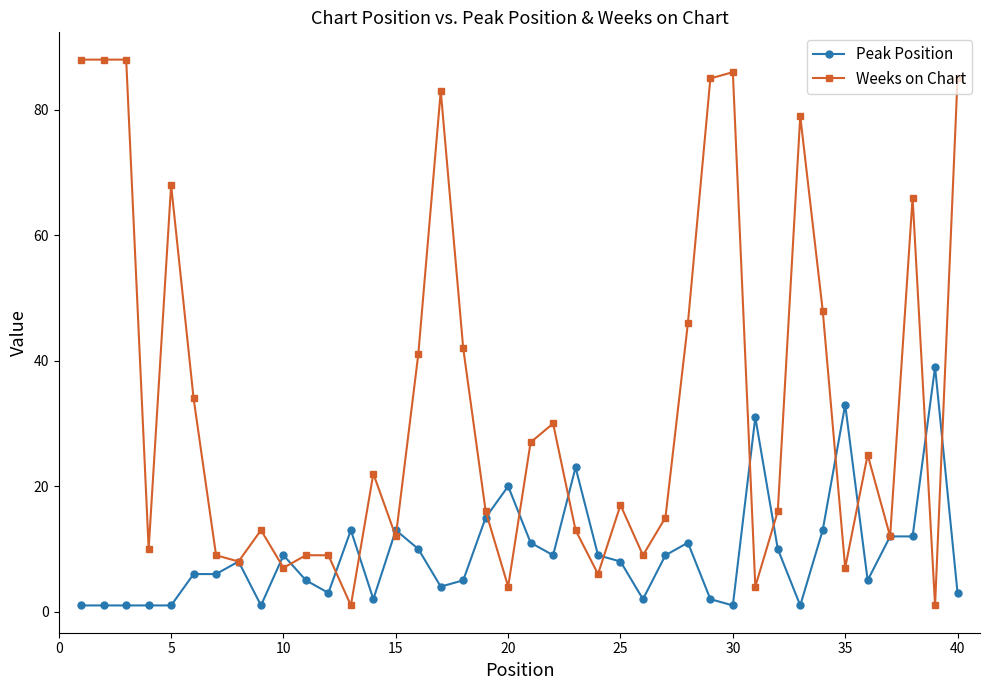

Rank the series by their maximum value, from highest to lowest.

Weeks on Chart, Peak Position